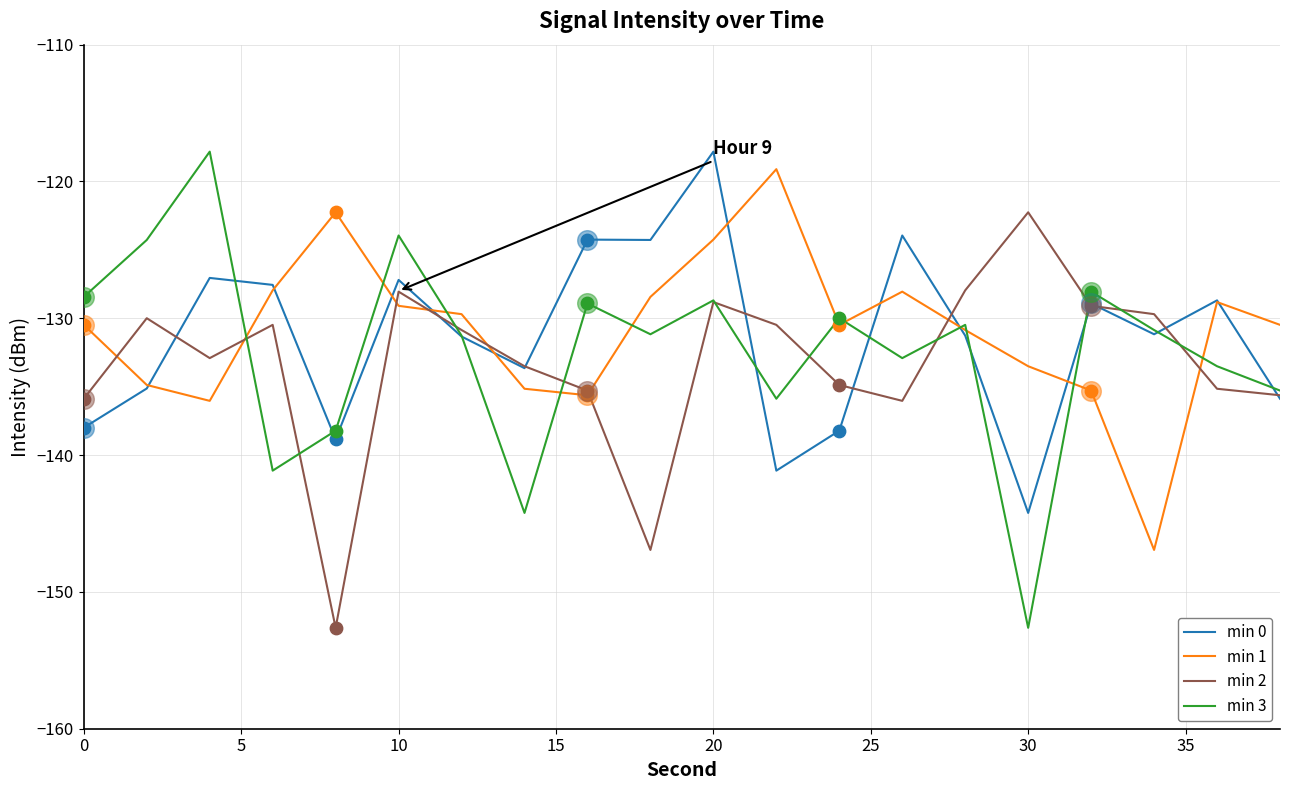

Which series has the widest spread of values?

min 3